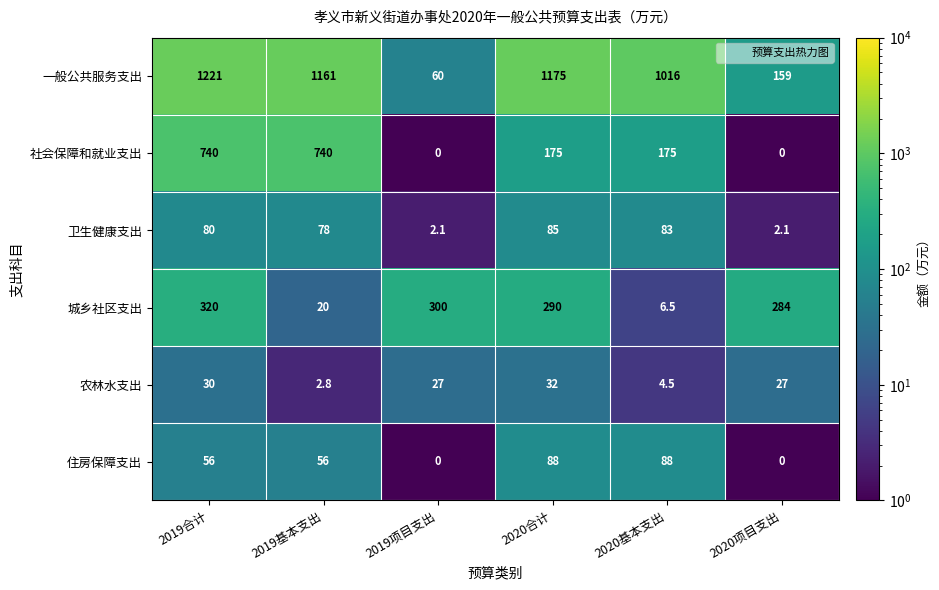

At how many categories does at least one series exceed 522?

4